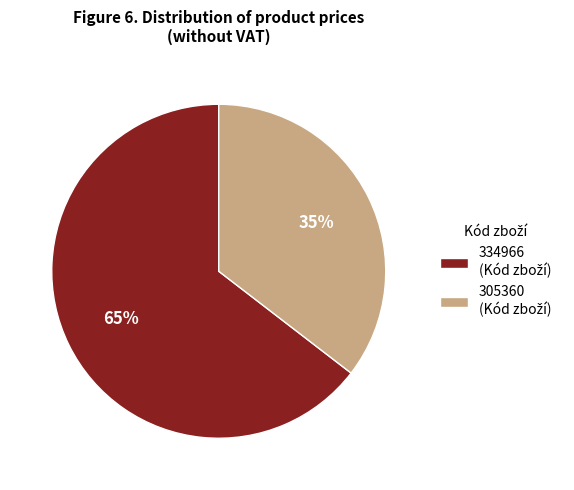

What is the largest slice in the pie chart?

334966